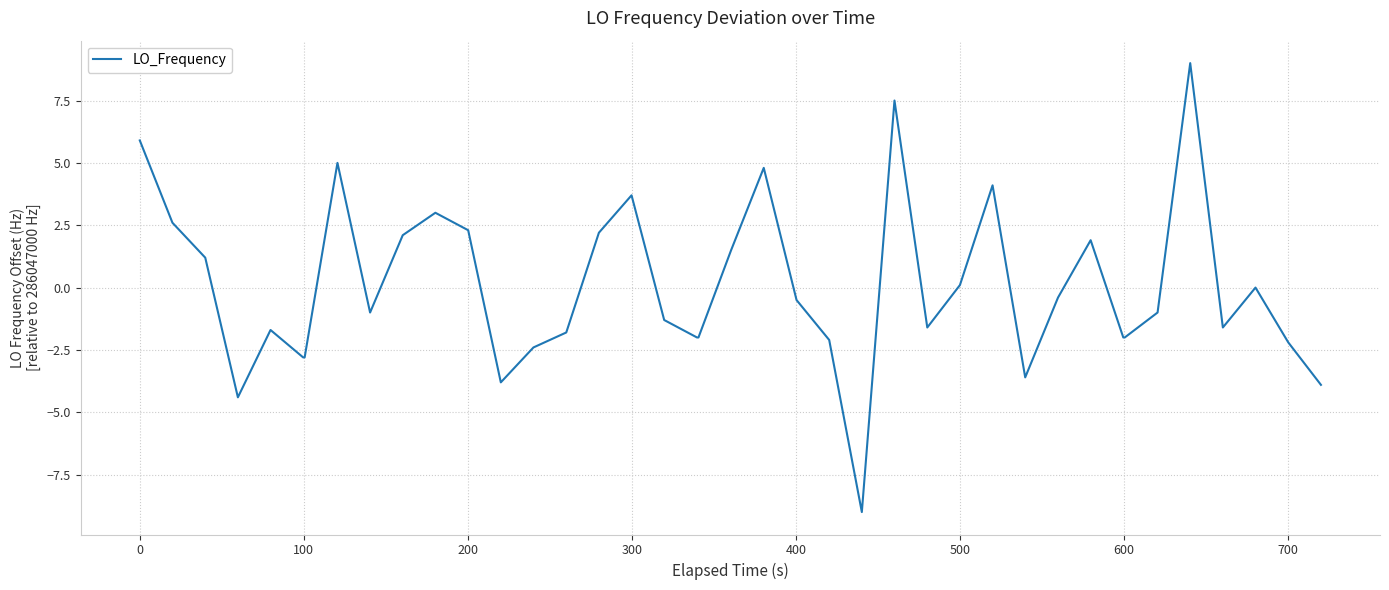

What is the smallest value displayed?

-9.0